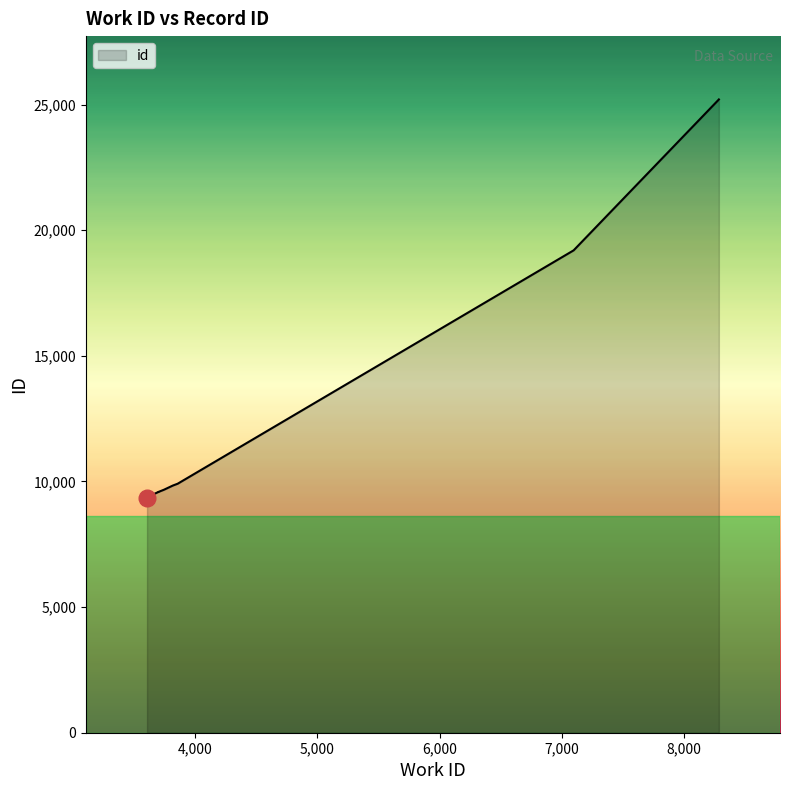

What is the sum of all values?

121630